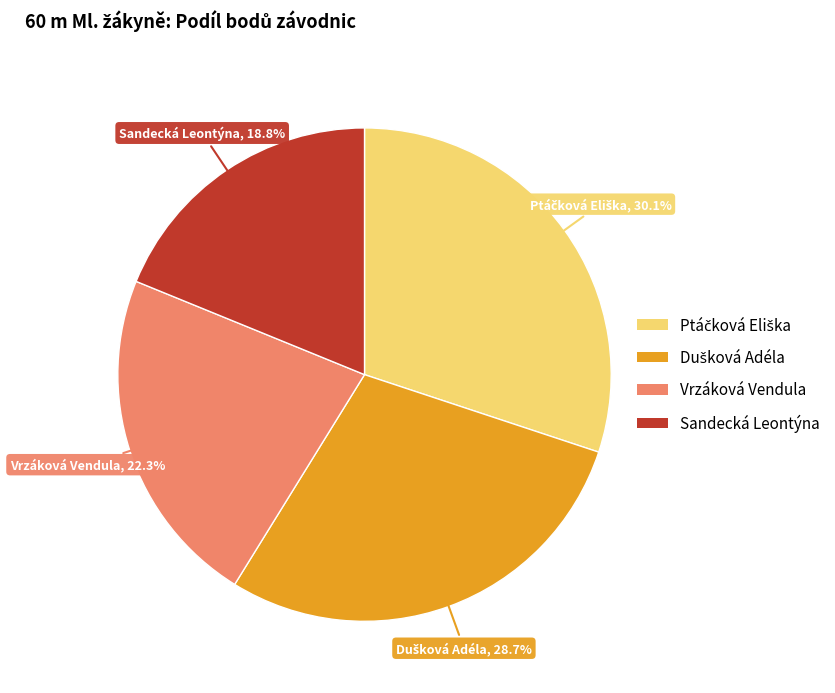

What is the smallest slice in the pie chart?

Sandecká Leontýna